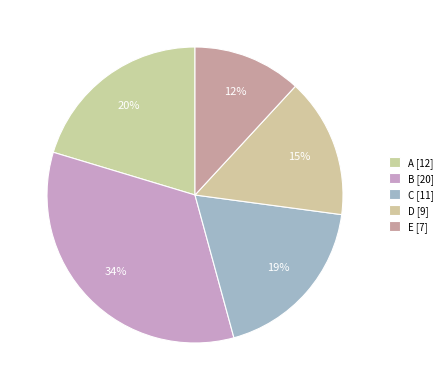

What portion of the pie excludes E?

88.1%